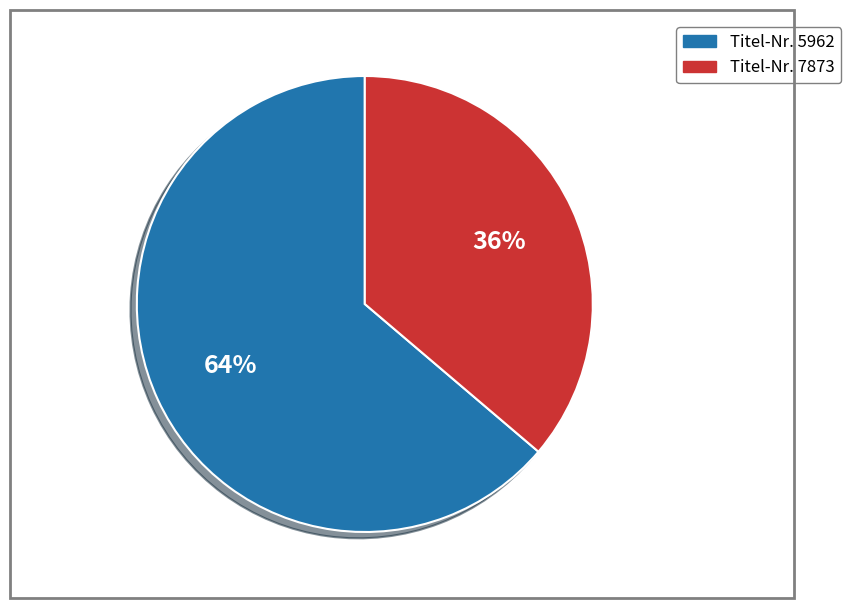

Which has a higher value, Titel-Nr. 5962 or Titel-Nr. 7873?

Titel-Nr. 5962